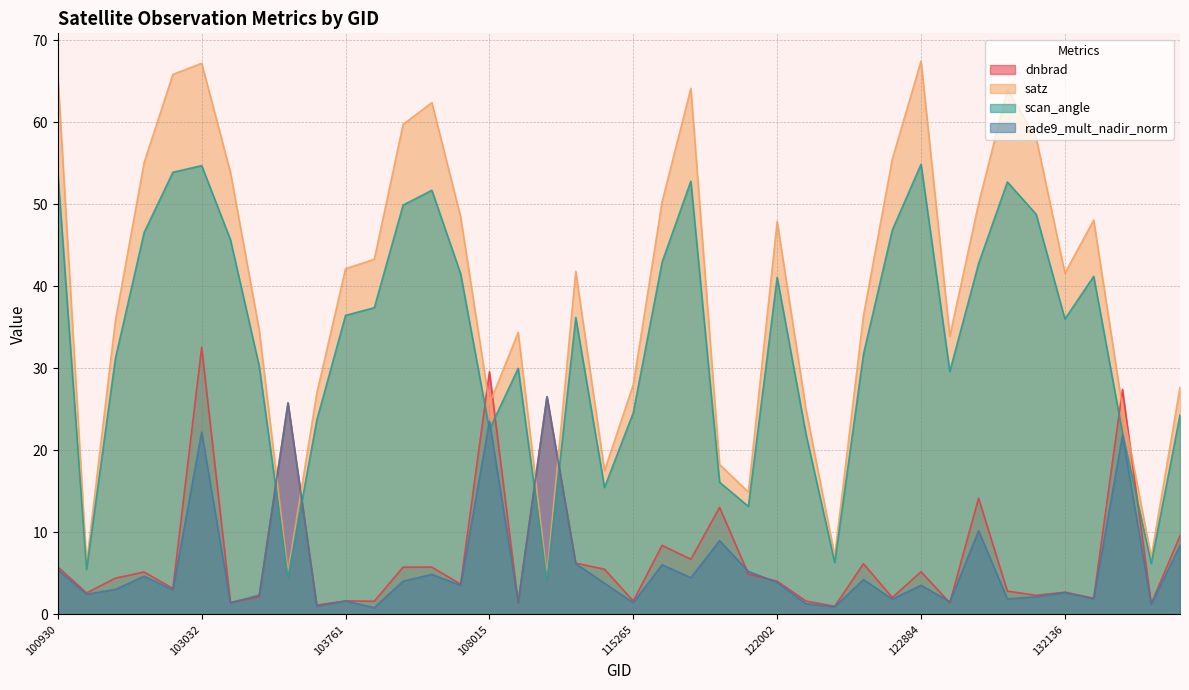

What is the sum of all scan_angle values?

1331.4